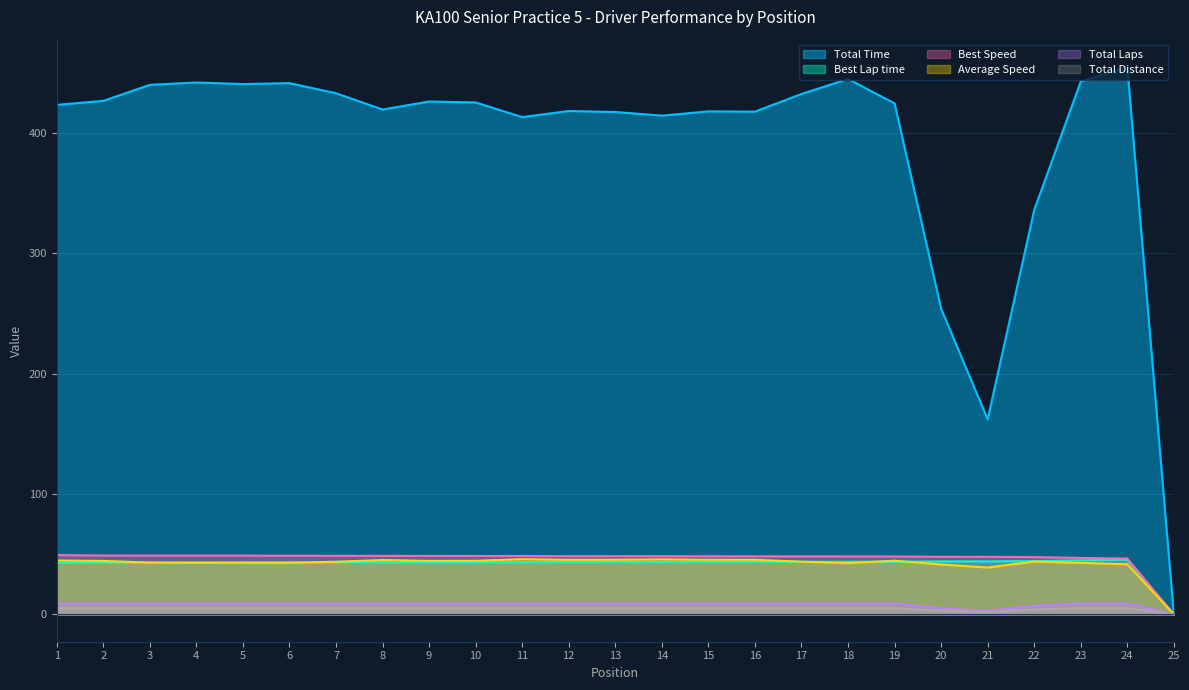

Reading left to right, transcribe all the data shown in this chart.

Total Time: 1=423.2	2=426.6	3=439.9	4=441.8	5=440.5	6=441.3	7=432.9	8=419.4	9=426.0	10=425.2	11=413.1	12=418.1	13=417.3	14=414.3	15=417.8	16=417.6	17=432.3	18=444.8	19=424.5	20=253.9	21=162.0	22=335.9	23=442.6	24=454.7	25=0.0
Best Lap time: 1=42.7	2=43.0	3=43.1	4=43.1	5=43.1	6=43.2	7=43.2	8=43.3	9=43.3	10=43.4	11=43.4	12=43.5	13=43.5	14=43.5	15=43.6	16=43.6	17=43.7	18=43.7	19=43.7	20=44.0	21=44.0	22=44.2	23=44.8	24=45.4	25=0.0
Best Speed: 1=49.2	2=48.9	3=48.8	4=48.8	5=48.8	6=48.7	7=48.6	8=48.6	9=48.5	10=48.5	11=48.5	12=48.4	13=48.4	14=48.3	15=48.2	16=48.2	17=48.2	18=48.1	19=48.1	20=47.8	21=47.8	22=47.5	23=46.9	24=46.3	25=0.0
Average Speed: 1=44.7	2=44.4	3=43.0	4=42.8	5=43.0	6=42.9	7=43.7	8=45.1	9=44.4	10=44.5	11=45.8	12=45.3	13=45.3	14=45.7	15=45.3	16=45.3	17=43.8	18=42.5	19=44.6	20=41.4	21=38.9	22=43.8	23=42.8	24=41.6	25=0.0
Total Laps: 1=9.0	2=9.0	3=9.0	4=9.0	5=9.0	6=9.0	7=9.0	8=9.0	9=9.0	10=9.0	11=9.0	12=9.0	13=9.0	14=9.0	15=9.0	16=9.0	17=9.0	18=9.0	19=9.0	20=5.0	21=3.0	22=7.0	23=9.0	24=9.0	25=0.0
Total Distance: 1=5.3	2=5.3	3=5.3	4=5.3	5=5.3	6=5.3	7=5.3	8=5.3	9=5.3	10=5.3	11=5.3	12=5.3	13=5.3	14=5.3	15=5.3	16=5.3	17=5.3	18=5.3	19=5.3	20=2.9	21=1.8	22=4.1	23=5.3	24=5.3	25=0.0